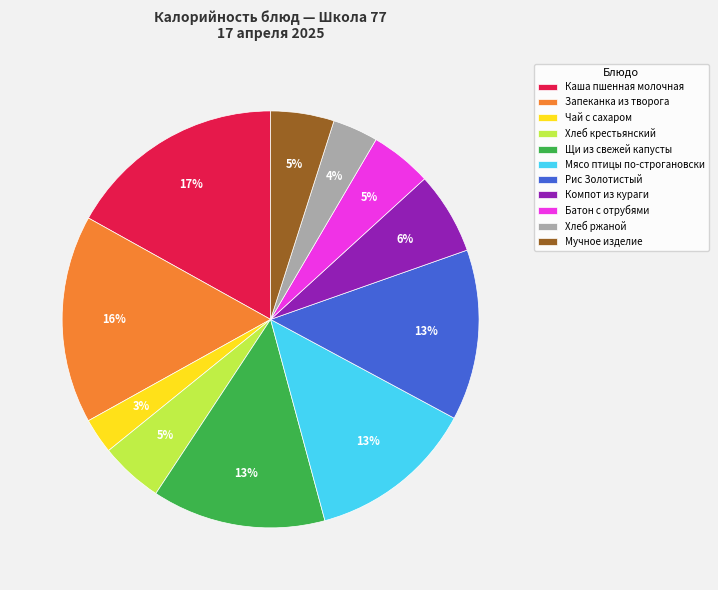

Is there any slice that represents more than half of the pie?

No